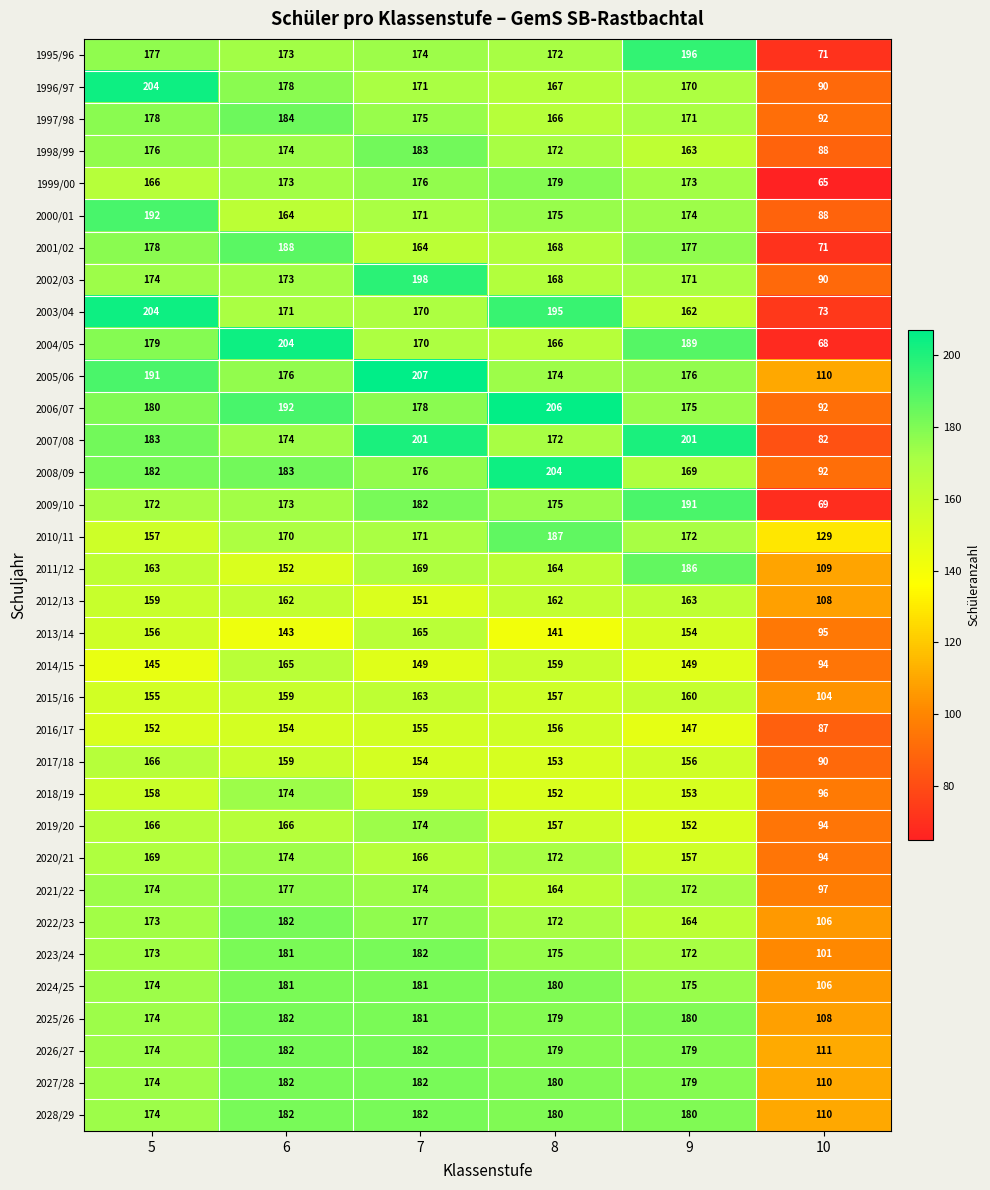

Which series has the widest spread of values?

2004/05